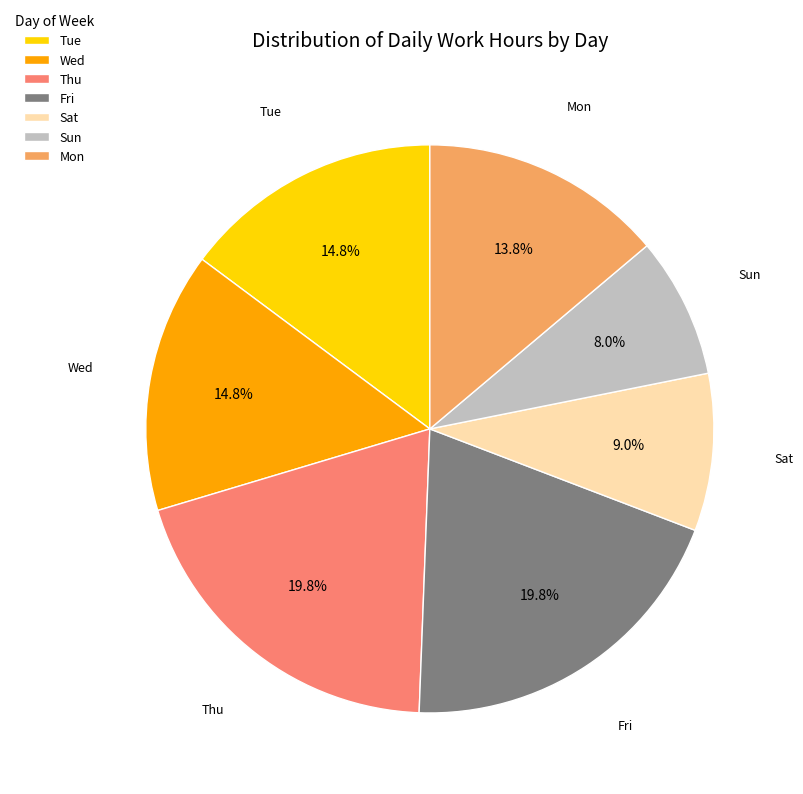

To the nearest percent, what is the average slice percentage?

14%